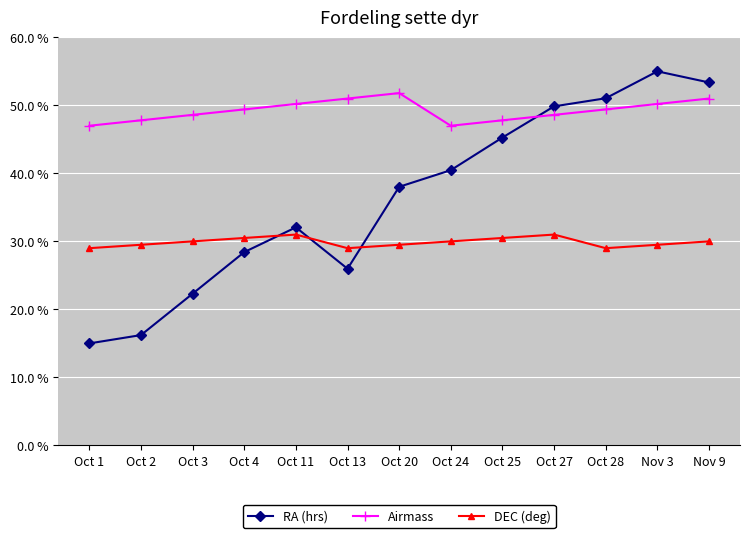

Which label corresponds to the largest value in the chart?

Nov 3